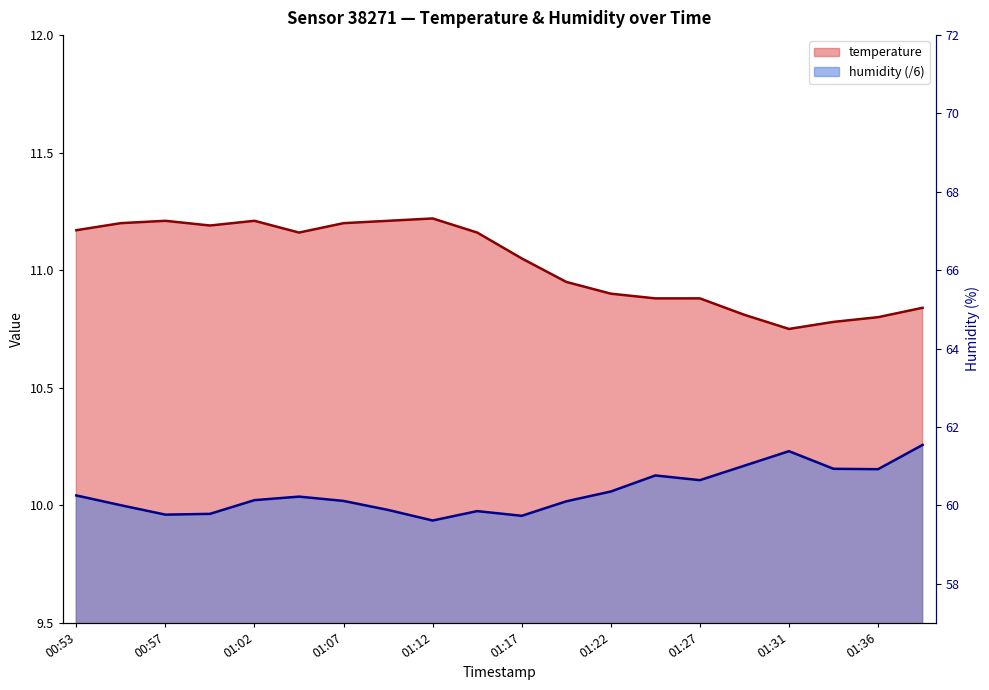

True or false: humidity and temperature intersect in this chart.

False